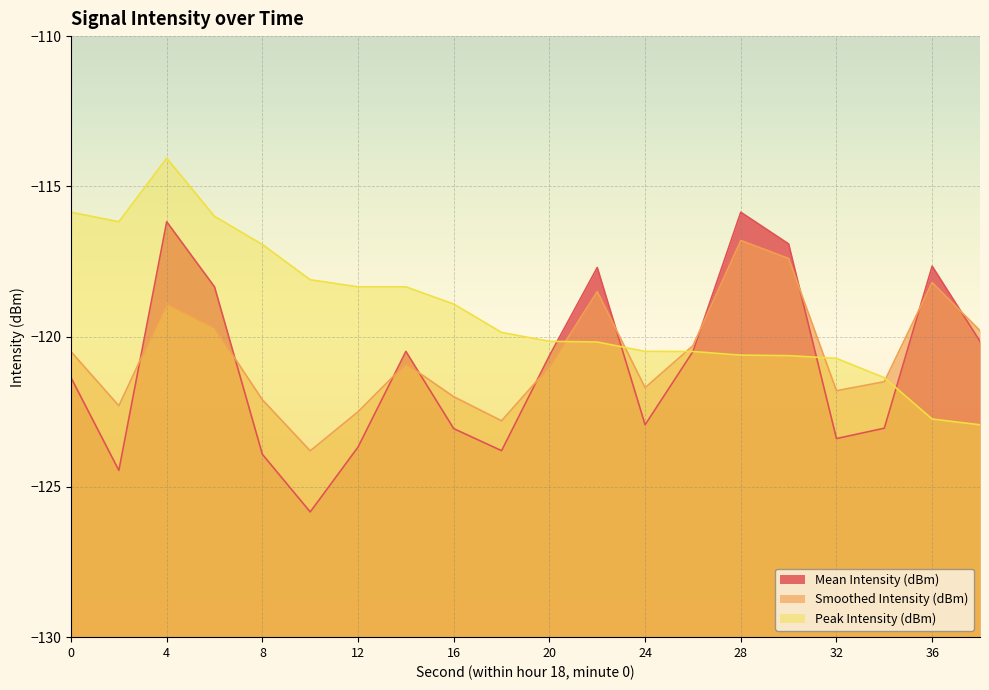

What is the difference between the maximum and second lowest values in the Peak Intensity (dBm) series?

8.7